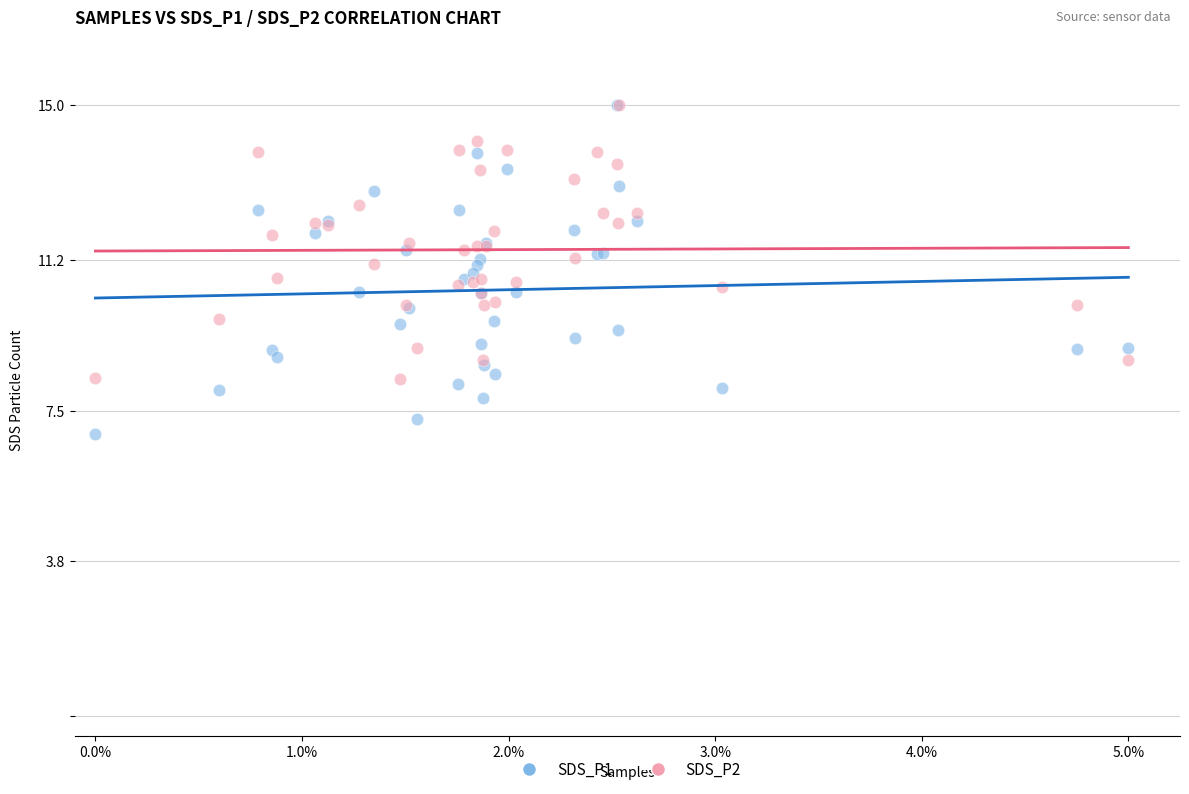

Which series contains the lowest Y value?

SDS_P1